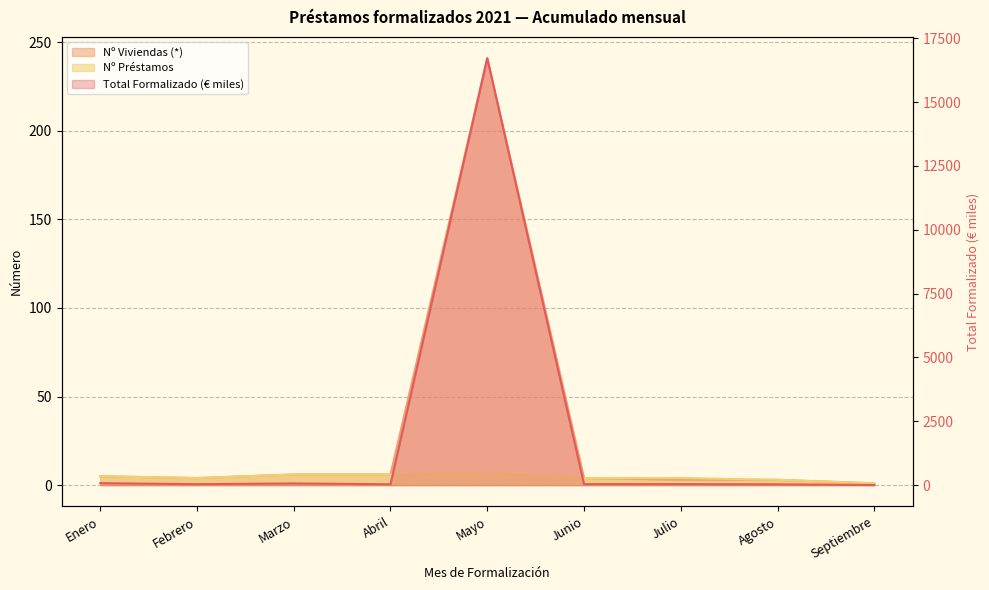

What position from the right is Agosto?

2